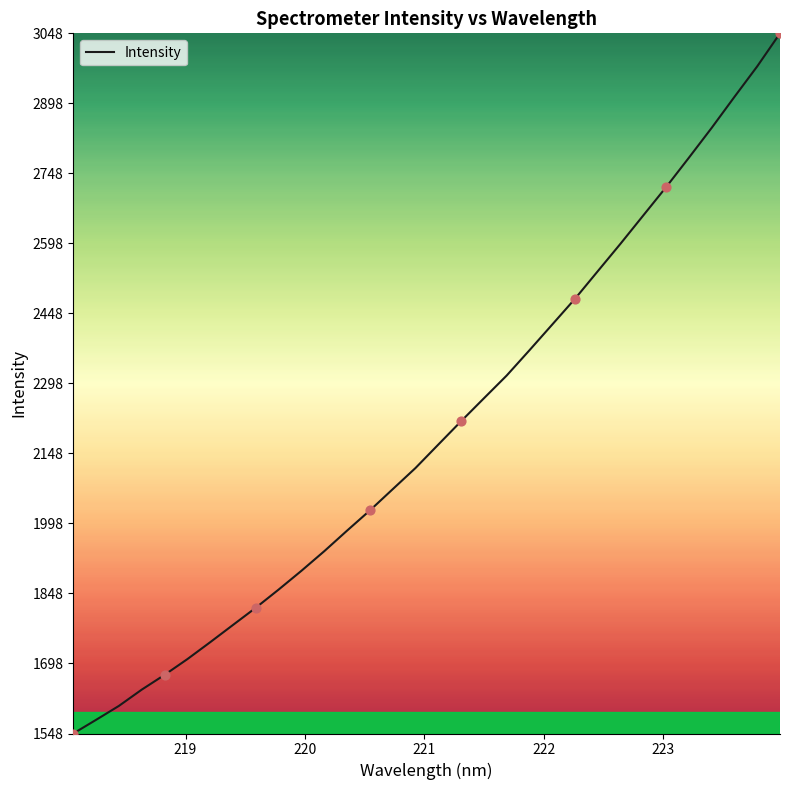

What is the minimum value shown in the chart?

1548.1